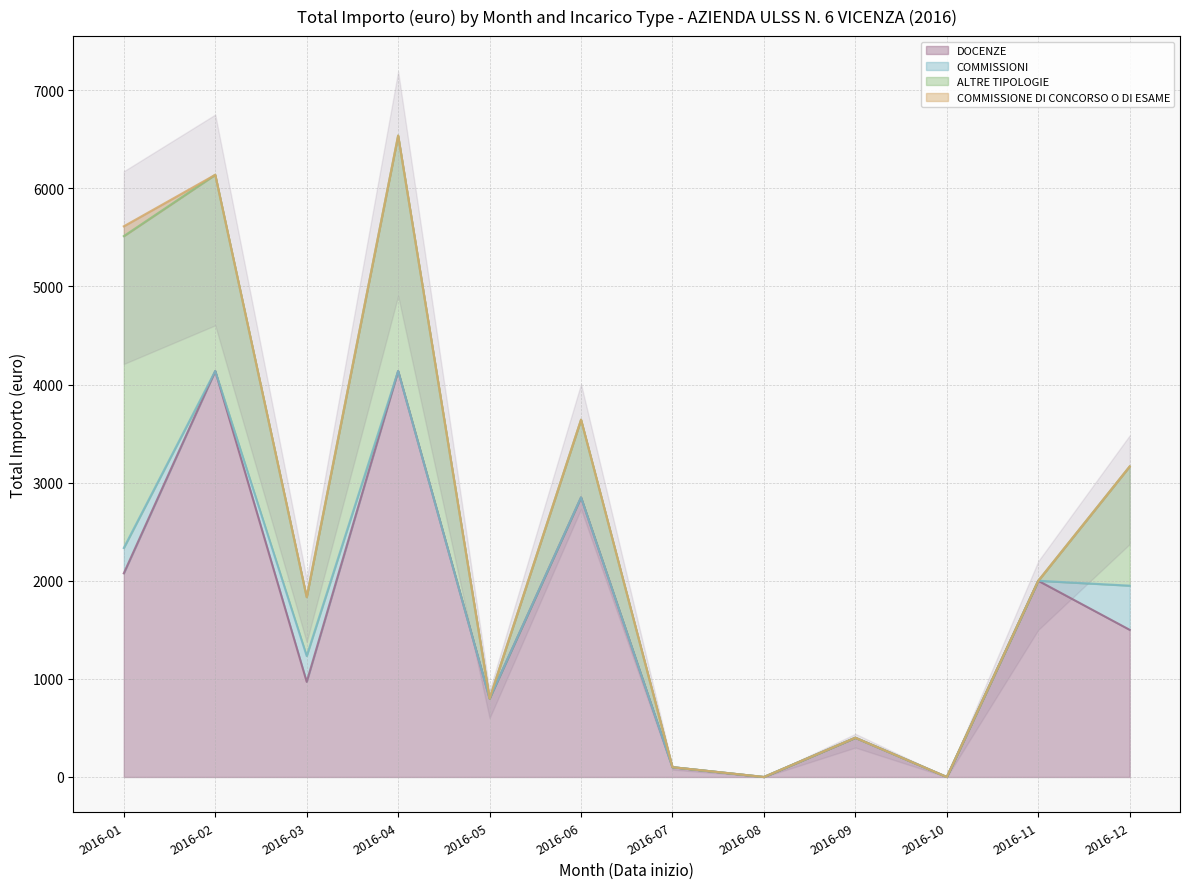

Is the value of COMMISSIONI at 2016-01 greater than the value of ALTRE TIPOLOGIE at 2016-12?

No